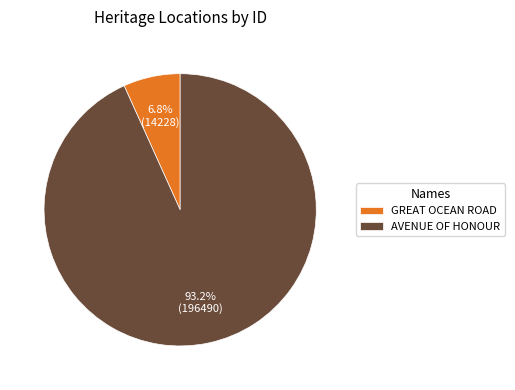

How many slices are in this pie chart?

2